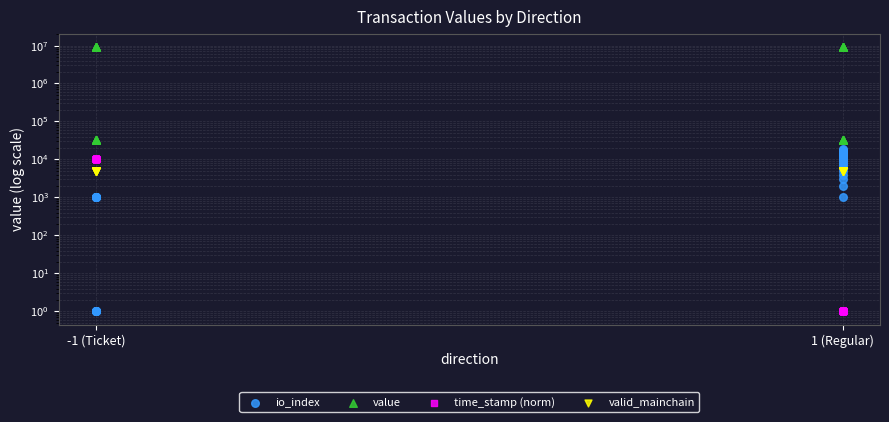

Which series reaches the minimum Y coordinate?

io_index